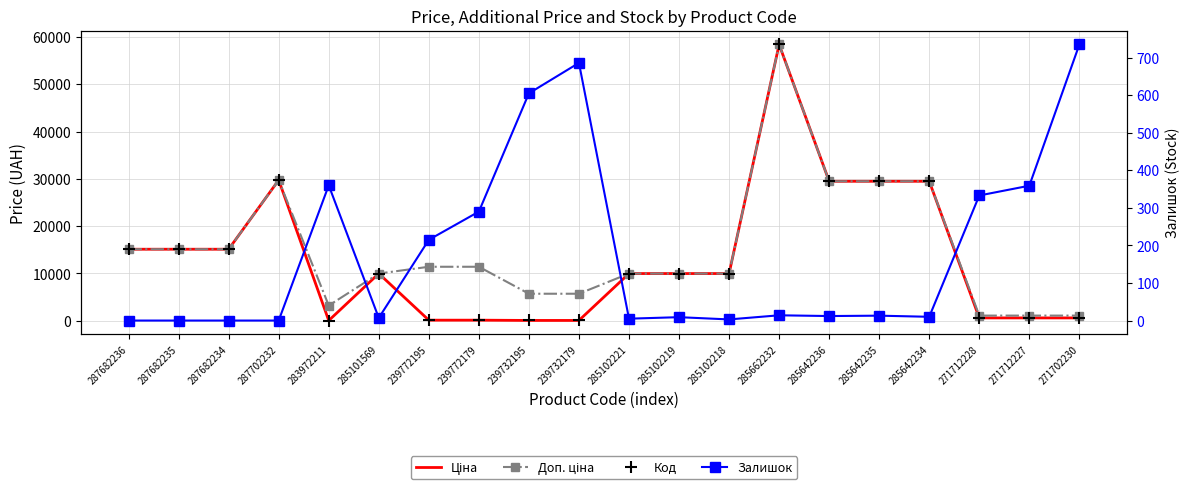

Reading left to right, what are all the values shown in this chart?

Ціна: 287682236=15120.0	287682235=15120.0	287682234=15120.0	287702232=29747.2	283972211=32.0	285101569=9975.0	239772195=114.1	239772179=114.1	239732195=57.0	239732179=57.0	285102221=9975.0	285102219=9975.0	285102218=9975.0	285662232=58426.5	285642236=29491.5	285642235=29491.5	285642234=29491.5	271712228=589.9	271712227=589.9	271702230=589.9
Доп. ціна: 287682236=15120.0	287682235=15120.0	287682234=15120.0	287702232=29747.2	283972211=3205.0	285101569=9975.0	239772195=11410.0	239772179=11410.0	239732195=5705.0	239732179=5705.0	285102221=9975.0	285102219=9975.0	285102218=9975.0	285662232=58426.5	285642236=29491.5	285642235=29491.5	285642234=29491.5	271712228=1081.7	271712227=1081.7	271702230=1081.7
Залишок: 287682236=0.0	287682235=0.0	287682234=0.0	287702232=0.0	283972211=360.0	285101569=7.0	239772195=215.0	239772179=290.0	239732195=605.0	239732179=686.0	285102221=5.0	285102219=9.0	285102218=3.0	285662232=14.0	285642236=12.0	285642235=13.0	285642234=10.0	271712228=333.0	271712227=359.0	271702230=735.0